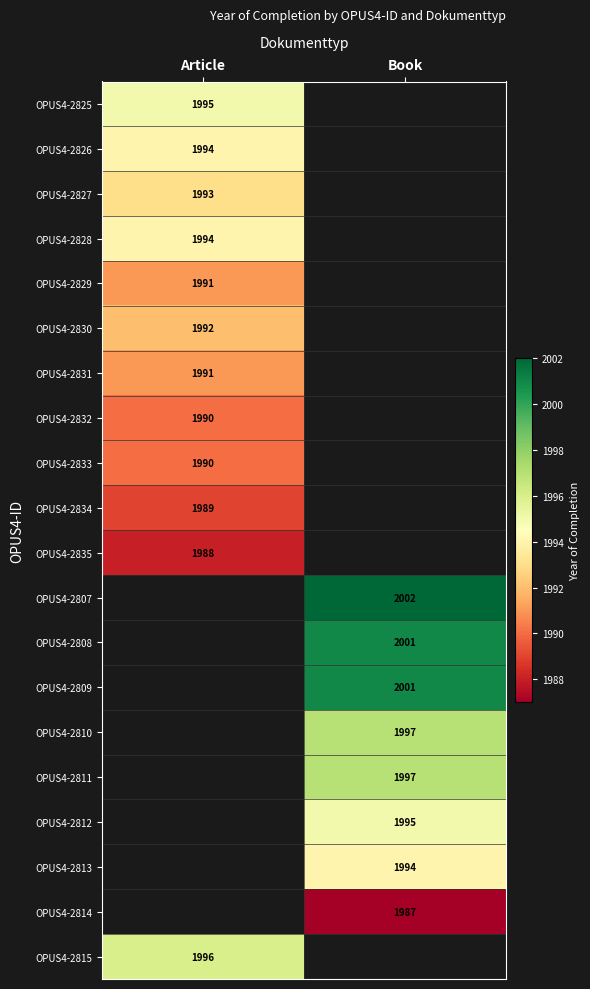

The OPUS4-2833 series shows 2641 at Article. True or false?

False